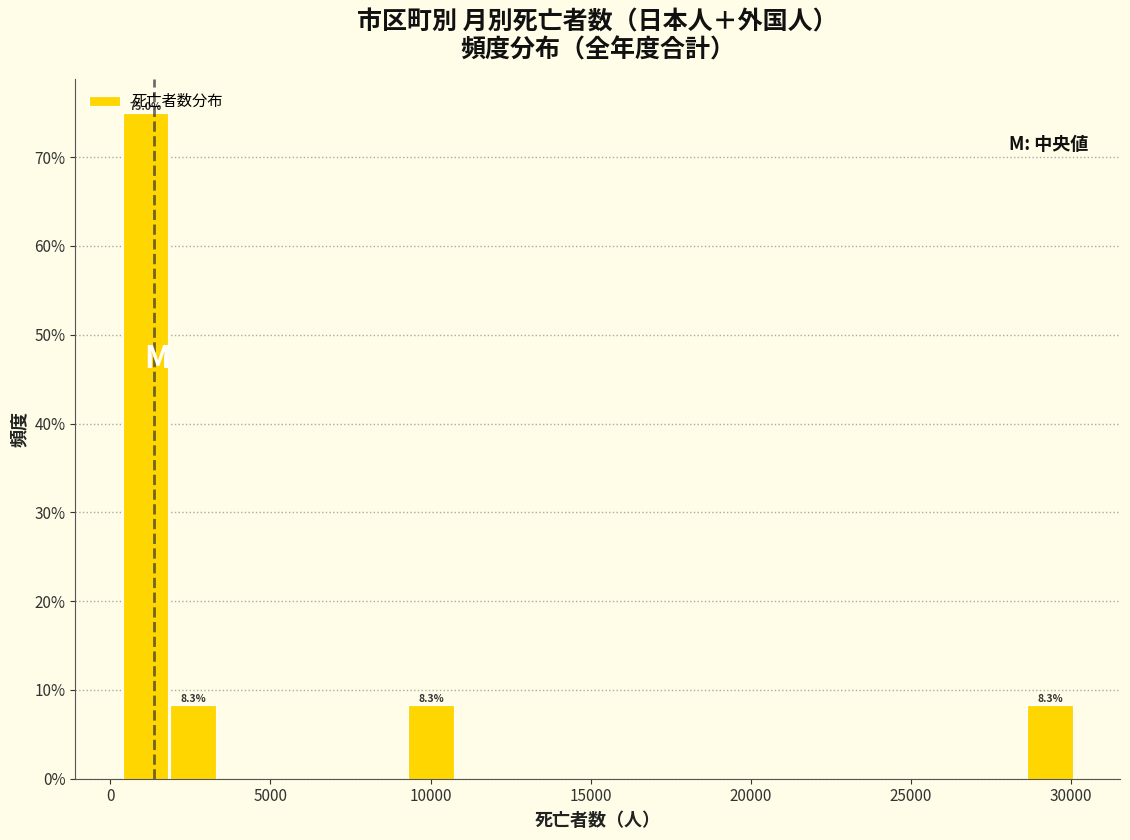

Around what value on the x-axis is the tallest bar? Give the approximate position of its centre, as read against the axis.

1000